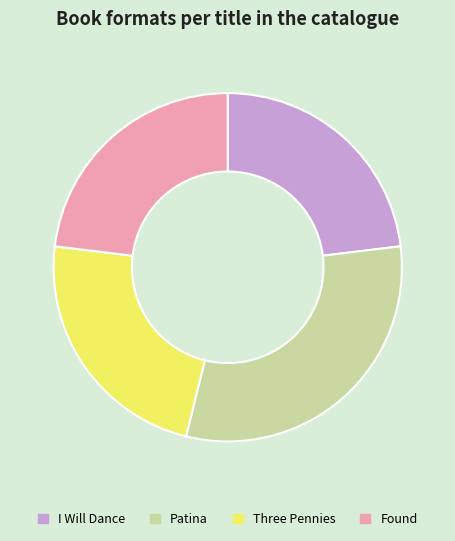

Does I Will Dance represent more than half of the total?

No